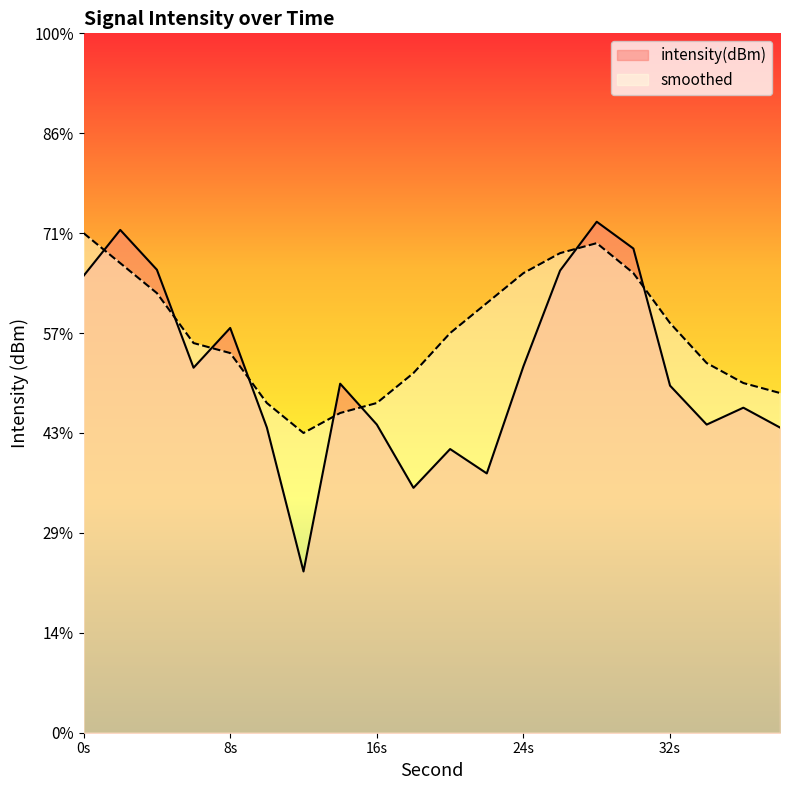

After their last crossing, which series has the higher values: intensity(dBm) or smoothed?

smoothed